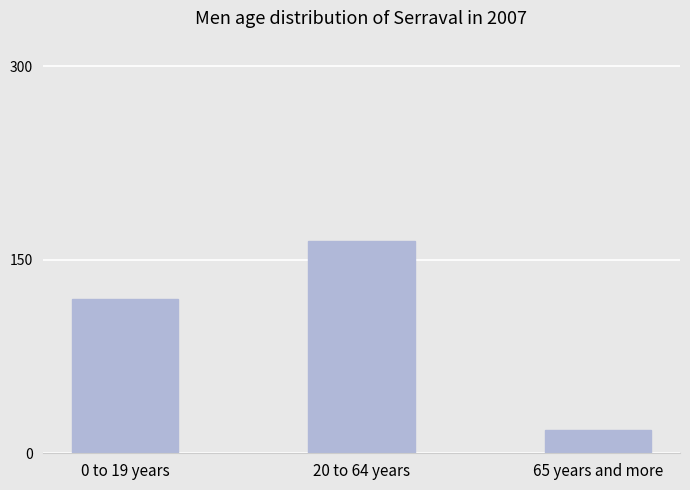

Which category has the lowest value across all series?

65 years and more